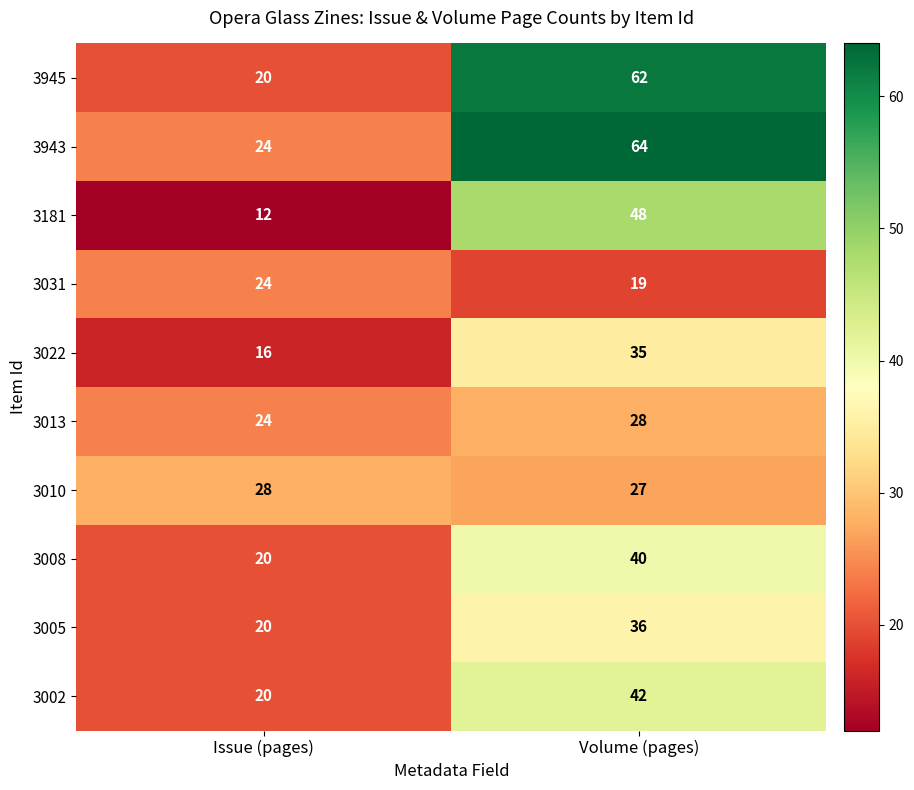

True or false: 3008 has a value of 20 at Issue (pages).

True